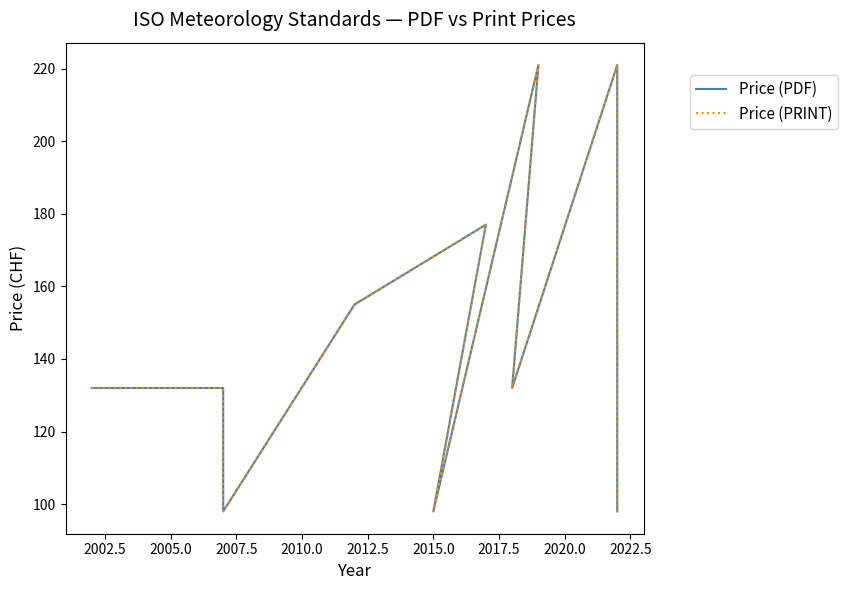

Which series has the widest spread of values?

Price (PDF)